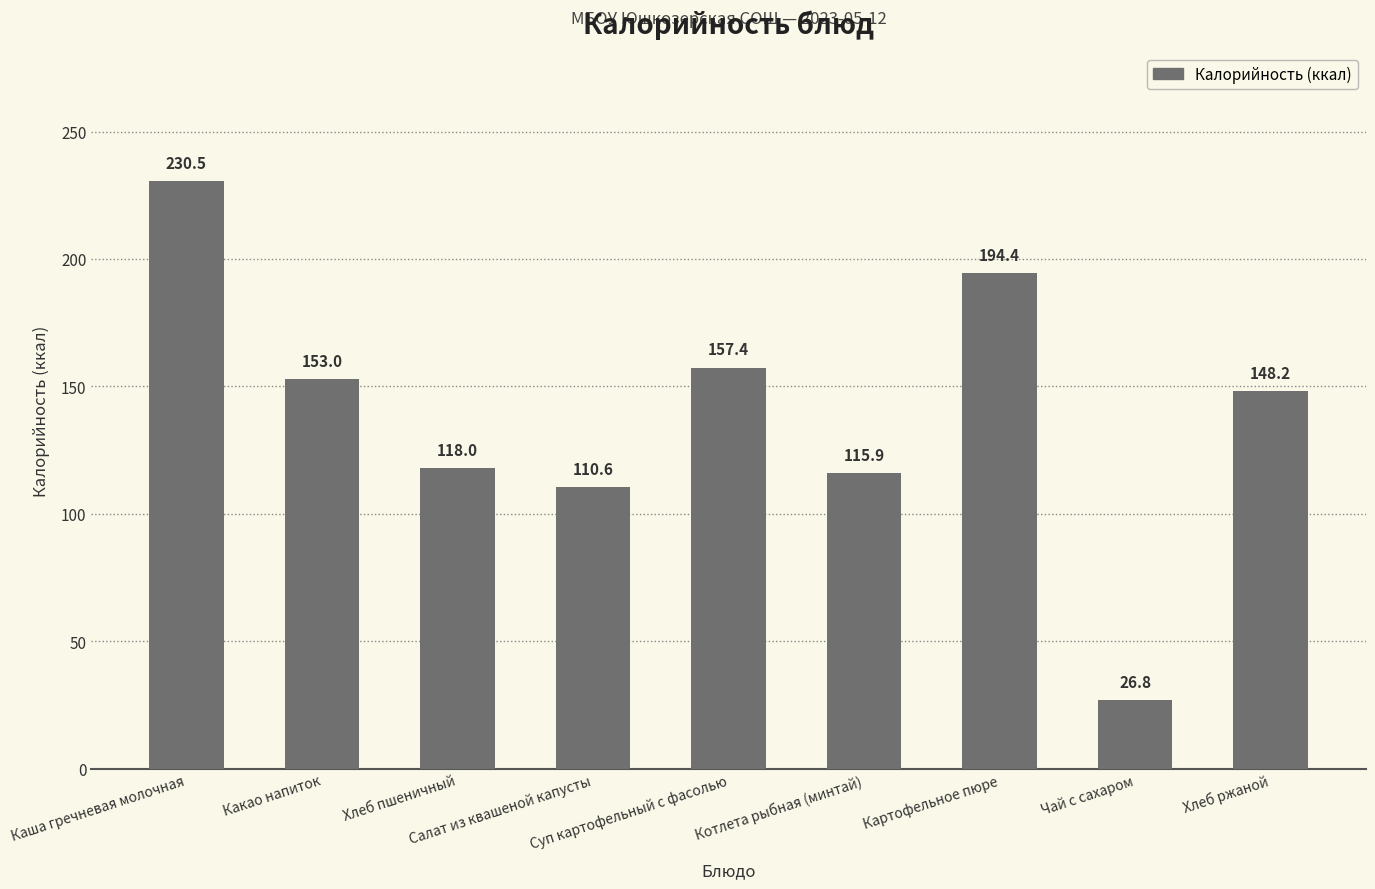

What is the smallest value displayed?

26.8